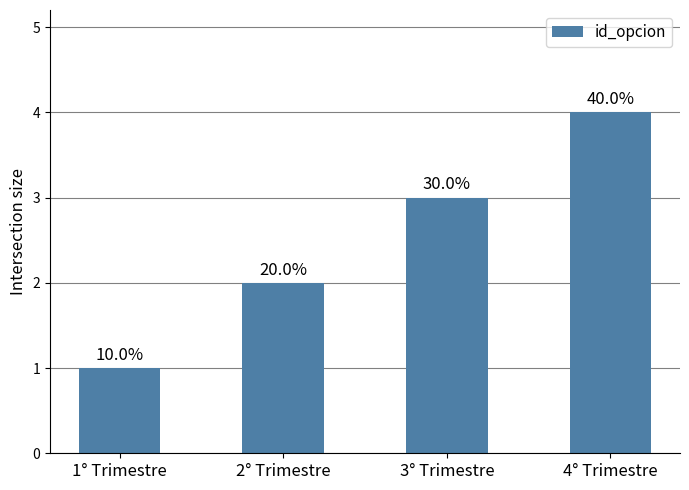

What is the difference between the second highest and second lowest values?

1